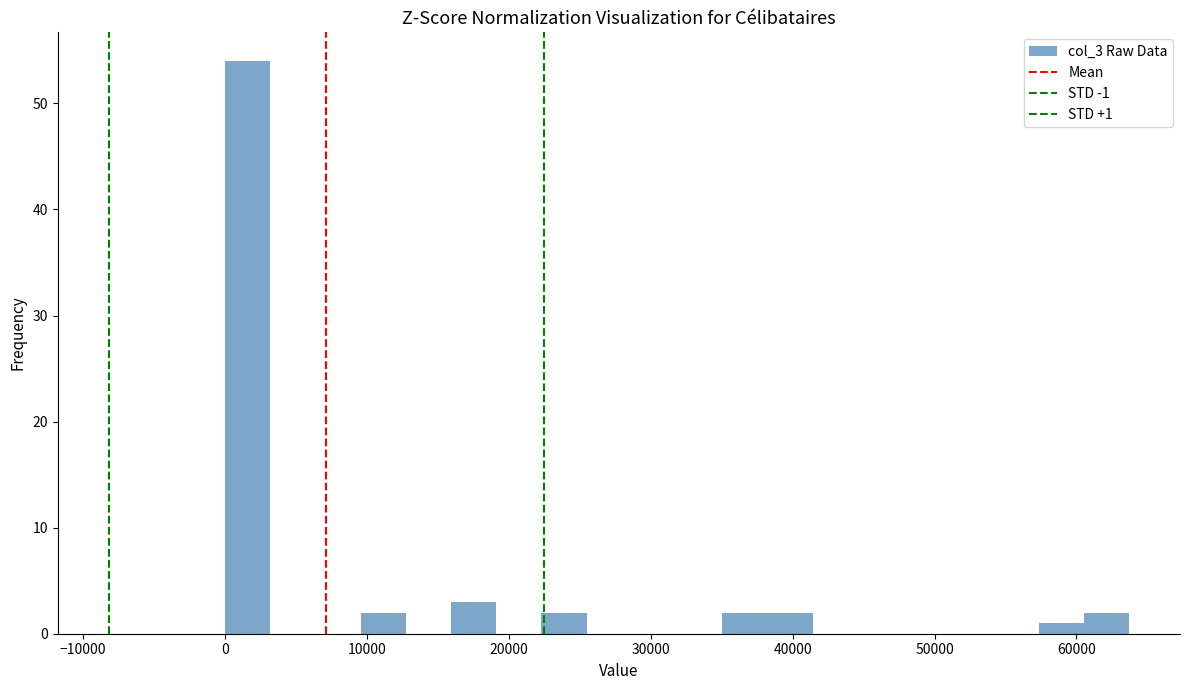

Around what value on the x-axis is the tallest bar? Give the approximate position of its centre, as read against the axis.

2000